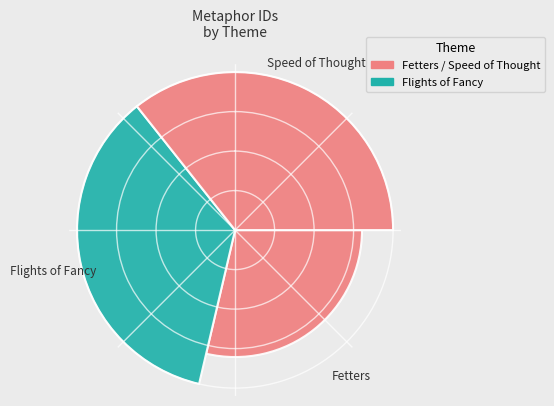

To the nearest percent, what is the difference between the largest and smallest slice percentages?

7%